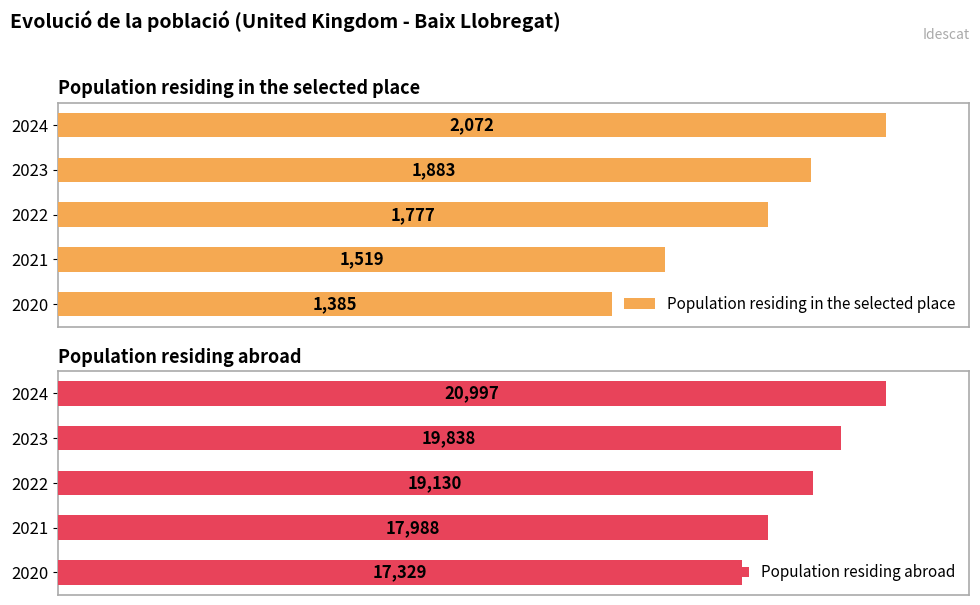

List the labels in order of Population residing in the selected place value, smallest first.

2020, 2021, 2022, 2023, 2024